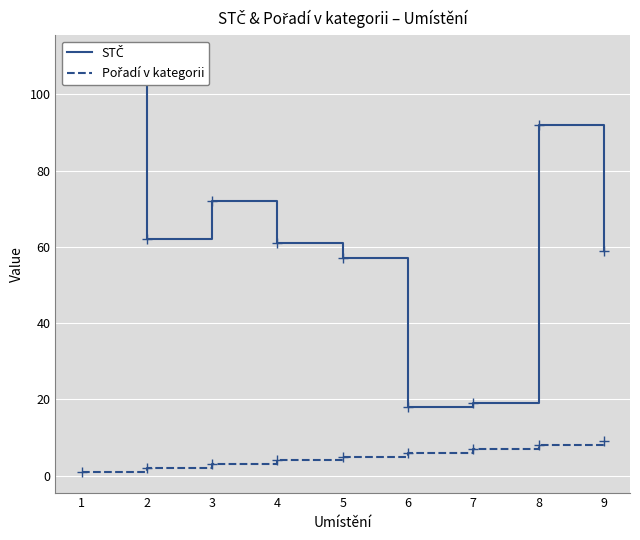

True or false: STČ and Pořadí v kategorii cross at least once.

False